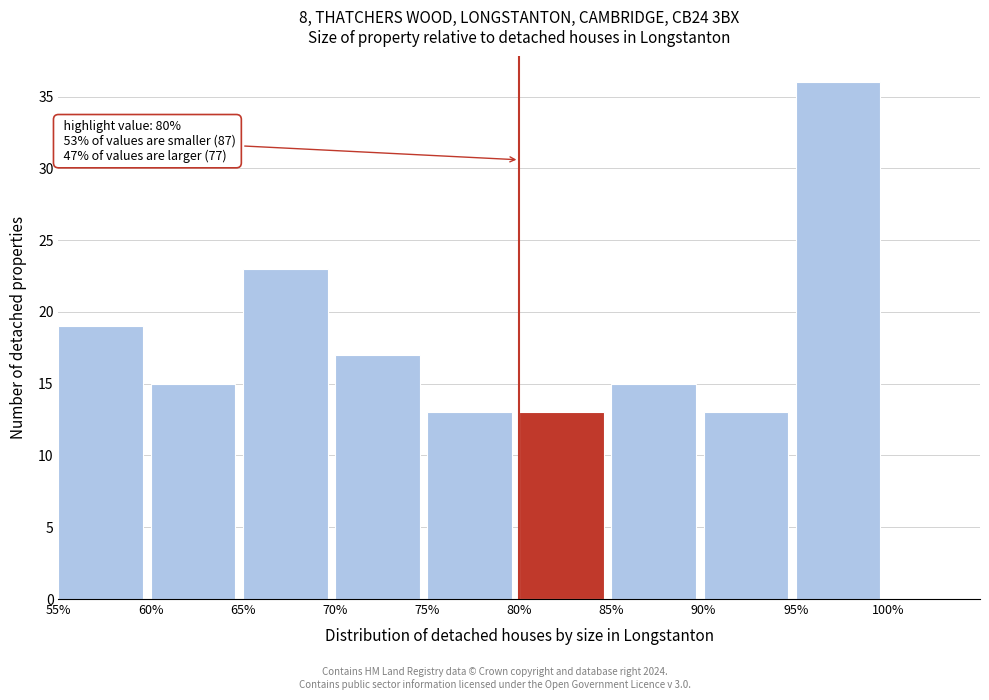

Which range on the x-axis has the tallest bar?

95% to 100%